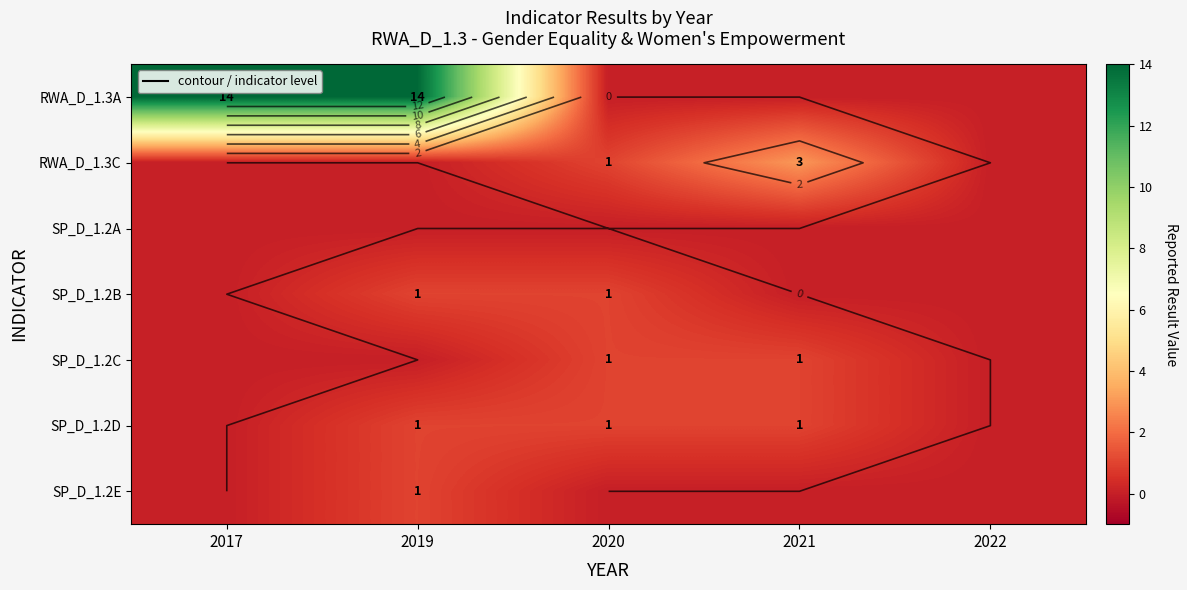

How many categories are shown in the chart?

5